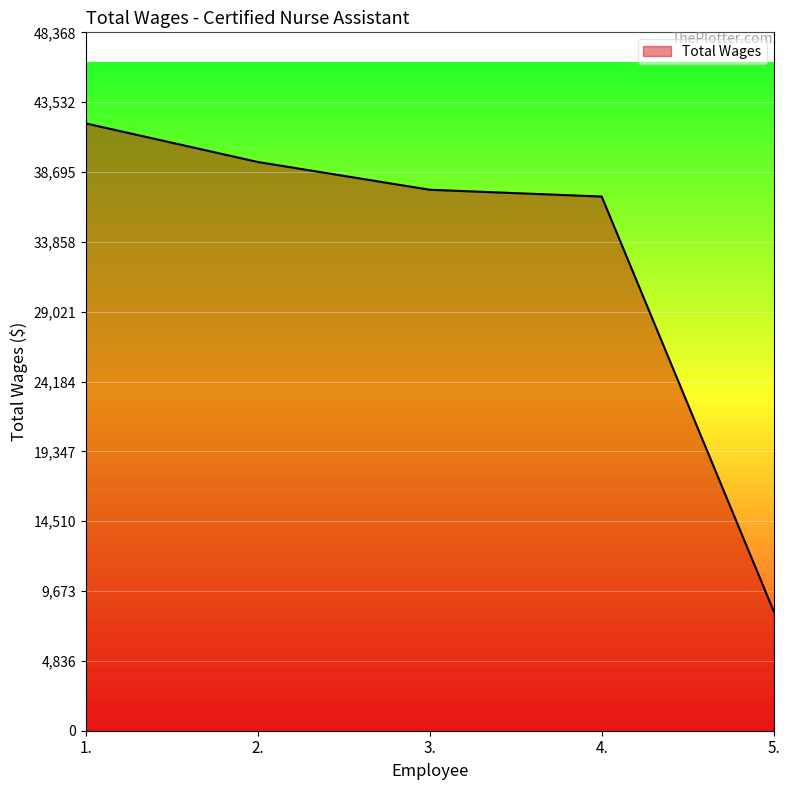

What is the difference between the maximum and minimum values?

33775